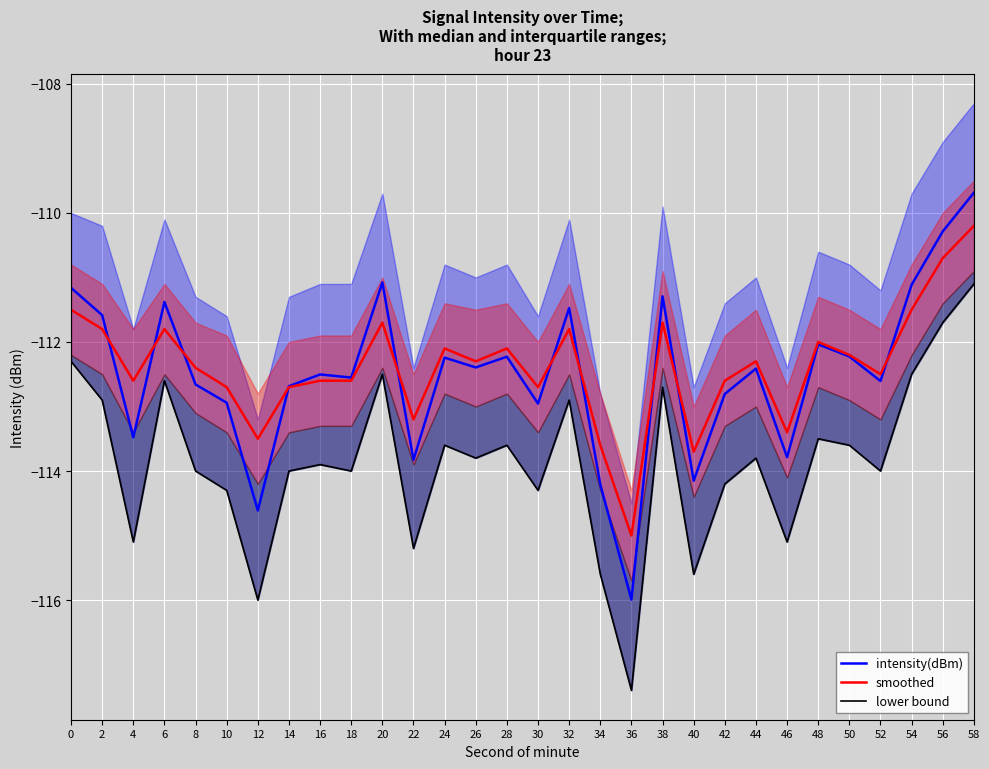

What is the value of the intensity(dBm) point at the 25th from the left?

-112.0